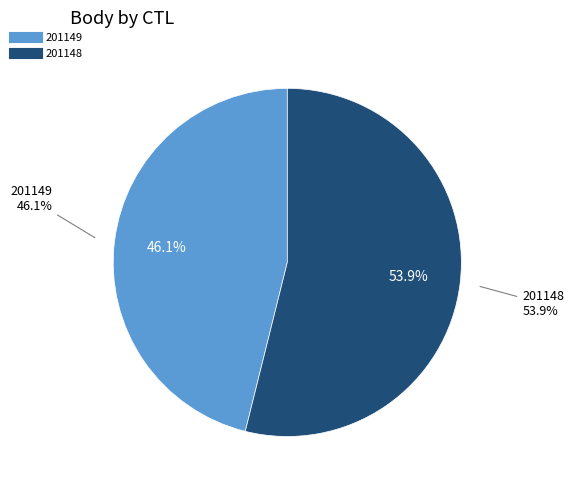

How much of the chart is everything except 201148?

46.1%